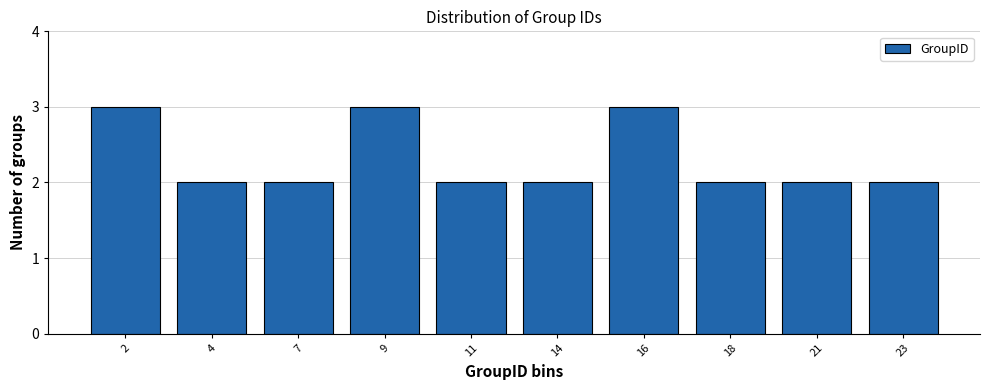

Reading left to right, transcribe all the data shown in this chart.

2=3	4=2	7=2	9=3	11=2	14=2	16=3	18=2	21=2	23=2